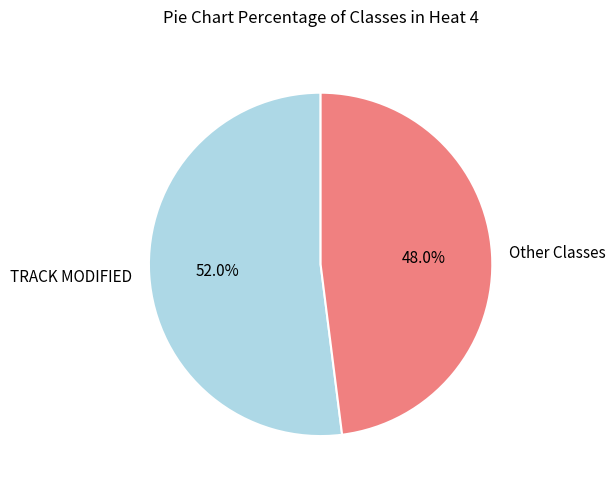

What is the smallest slice in the pie chart?

Other Classes